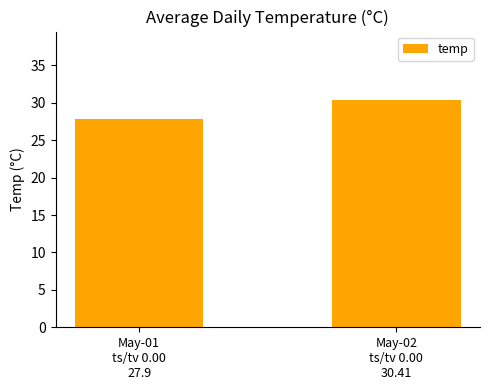

What is the ratio of the value at May-01
ts/tv 0.00
27.9 to the value at May-02
ts/tv 0.00
30.41?

0.9